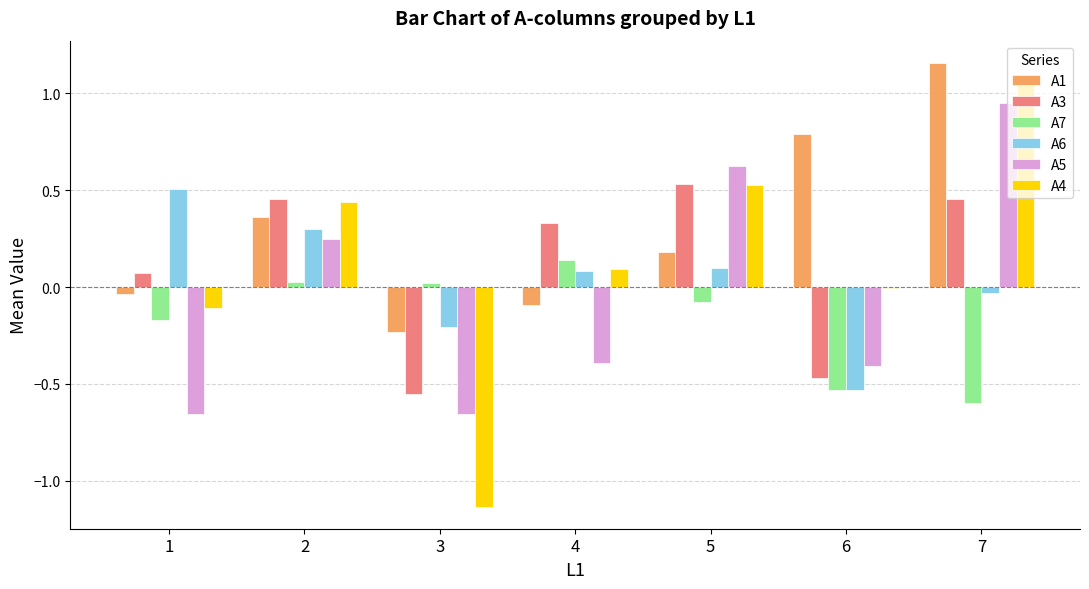

Is the value of A6 at 4 greater than the value of A3 at 4?

No